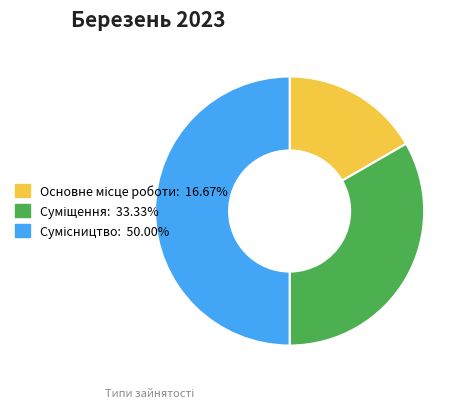

Does any single category account for the majority?

No